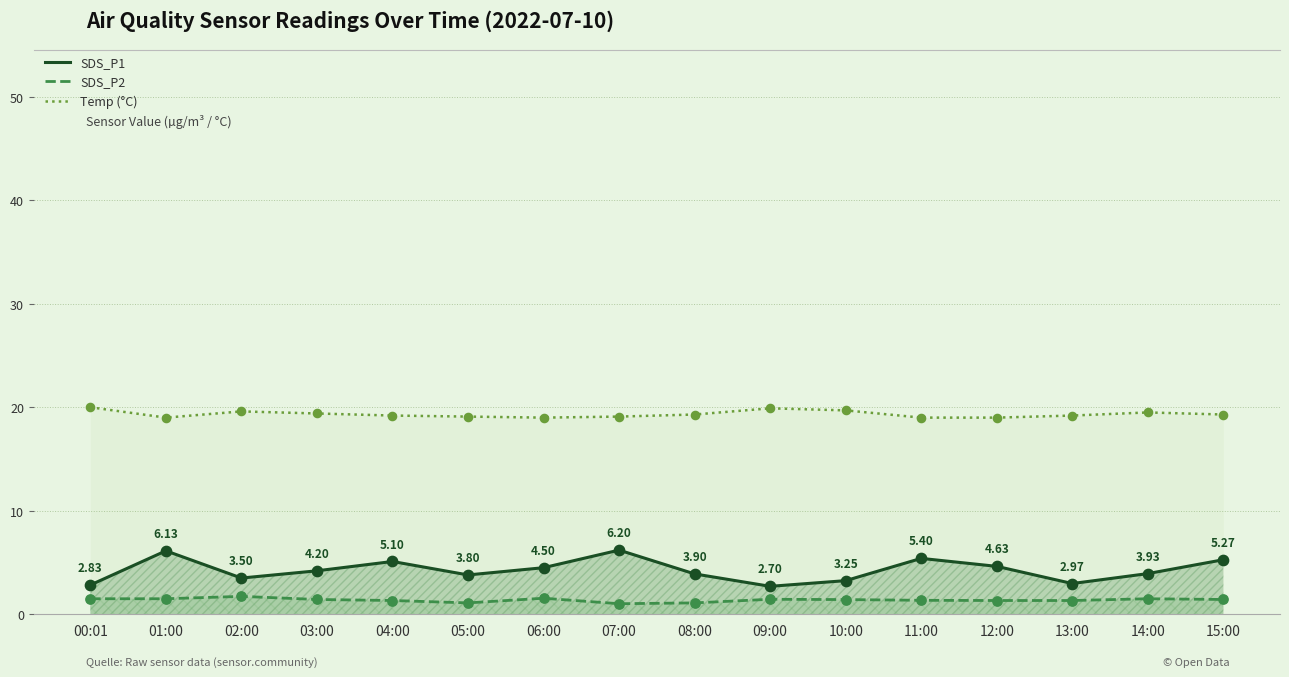

Which series contains the lowest Y value?

SDS_P2